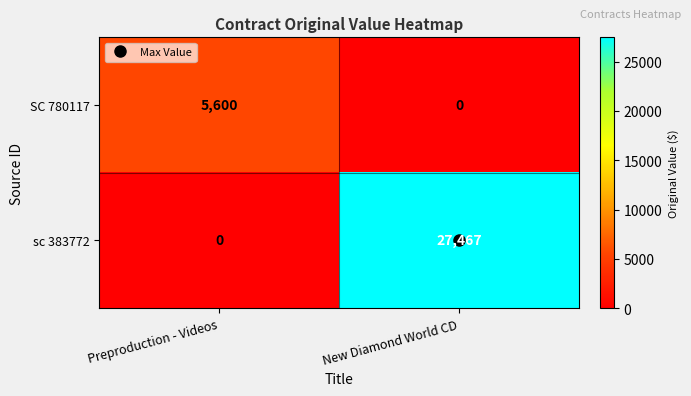

What is the difference between the sc 383772 values at New Diamond World CD and Preproduction - Videos?

27467